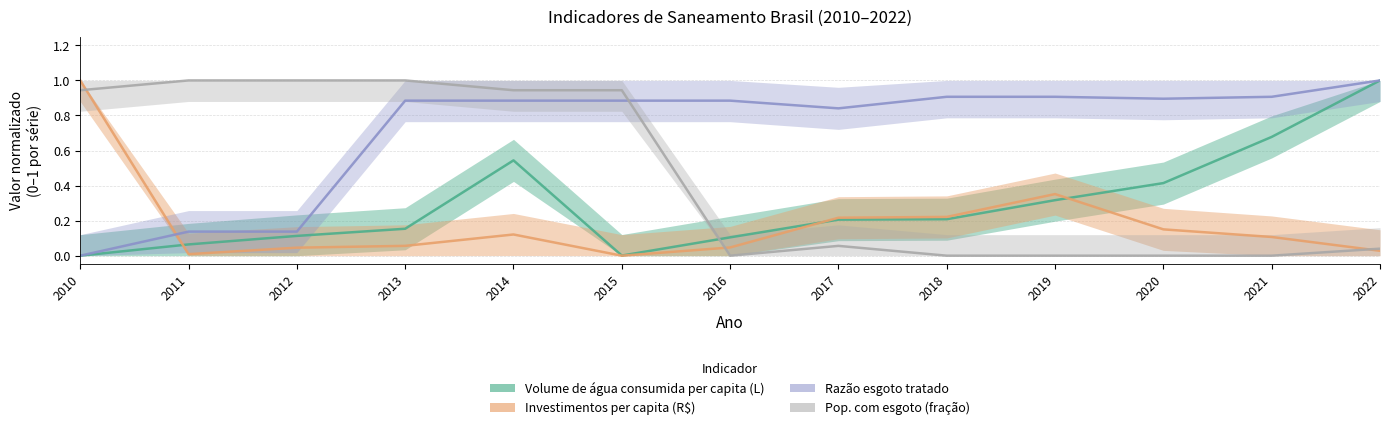

The value of Volume de água consumida per capita (L) at 2015 is 0.0. True or false?

False